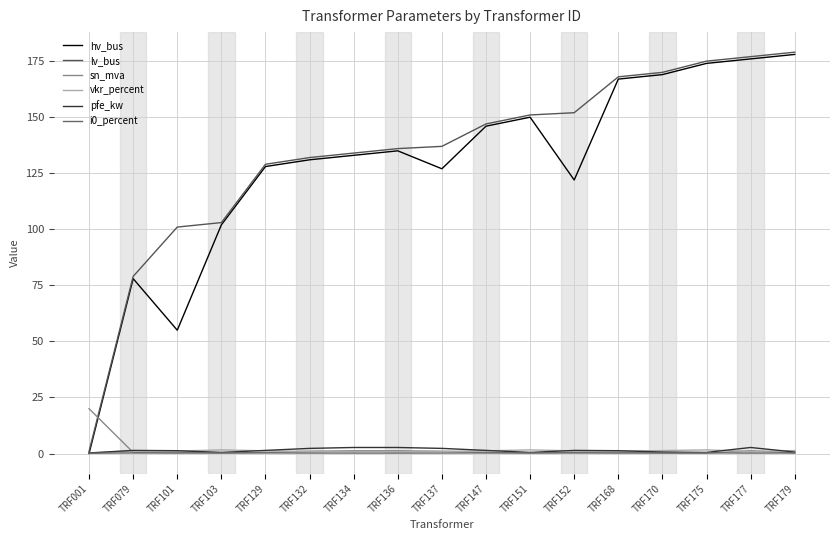

Rank the categories by lv_bus value from lowest to highest.

TRF001, TRF079, TRF101, TRF103, TRF129, TRF132, TRF134, TRF136, TRF137, TRF147, TRF151, TRF152, TRF168, TRF170, TRF175, TRF177, TRF179